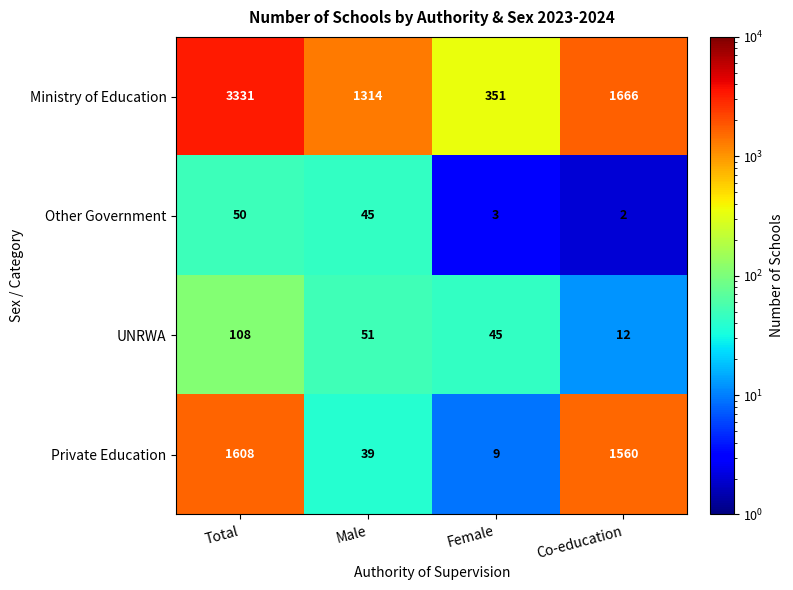

At which category does the chart reach its minimum across all series?

Co-education